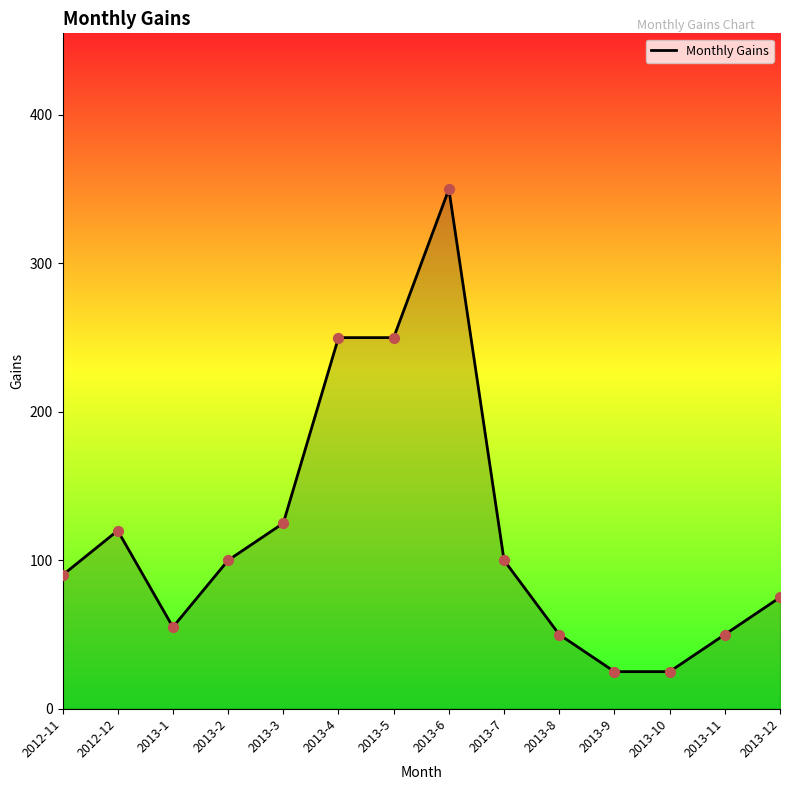

What is the ratio of the value at 2013-6 to the value at 2013-8?

7.0